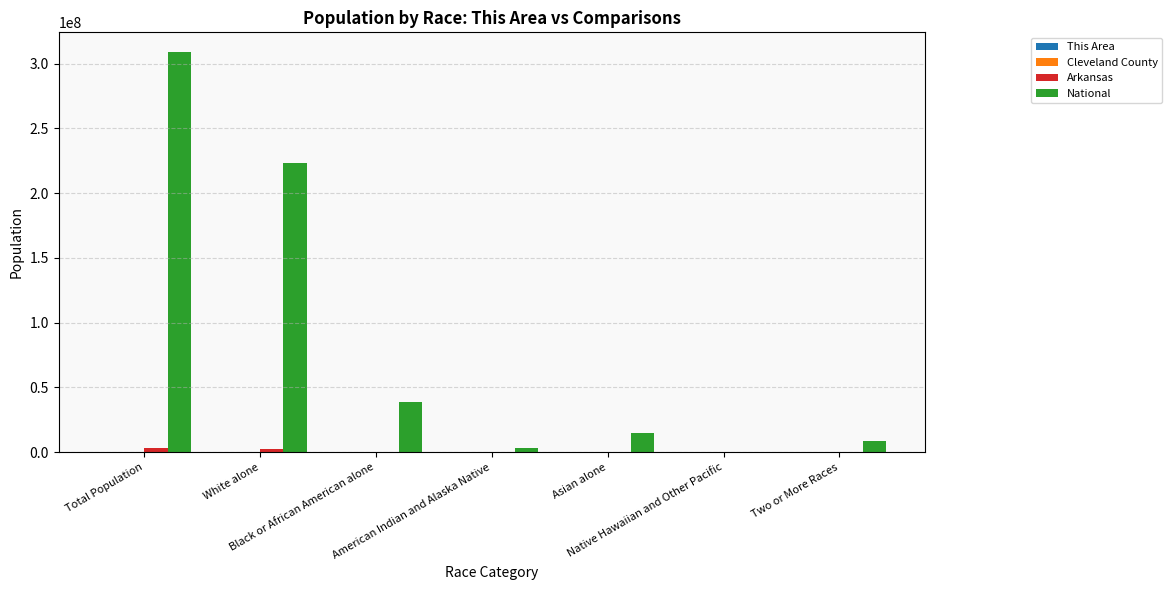

Which series has the largest total across all categories?

National